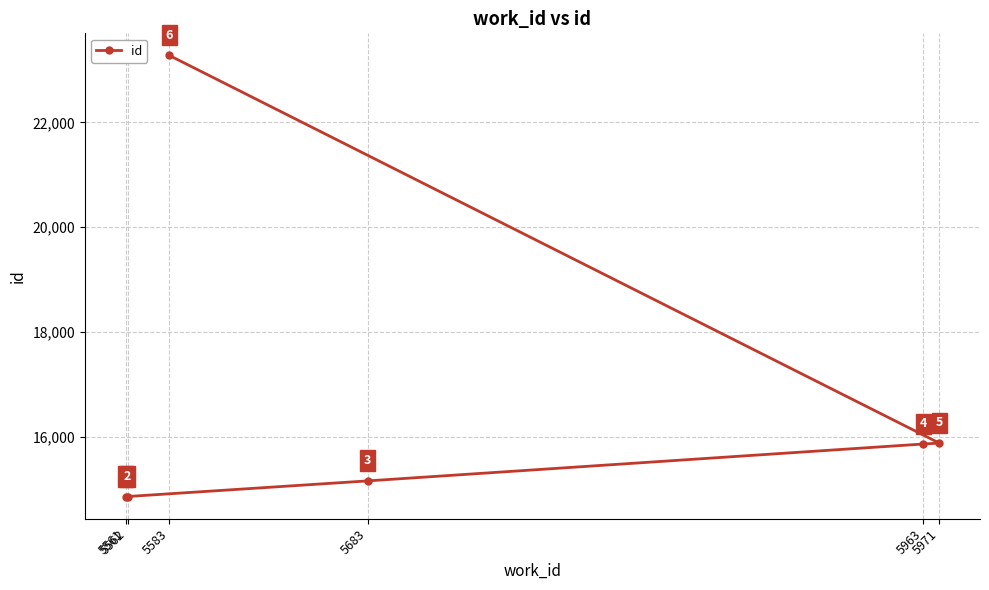

List the labels in order of value, largest first.

5583, 5971, 5963, 5683, 5562, 5561